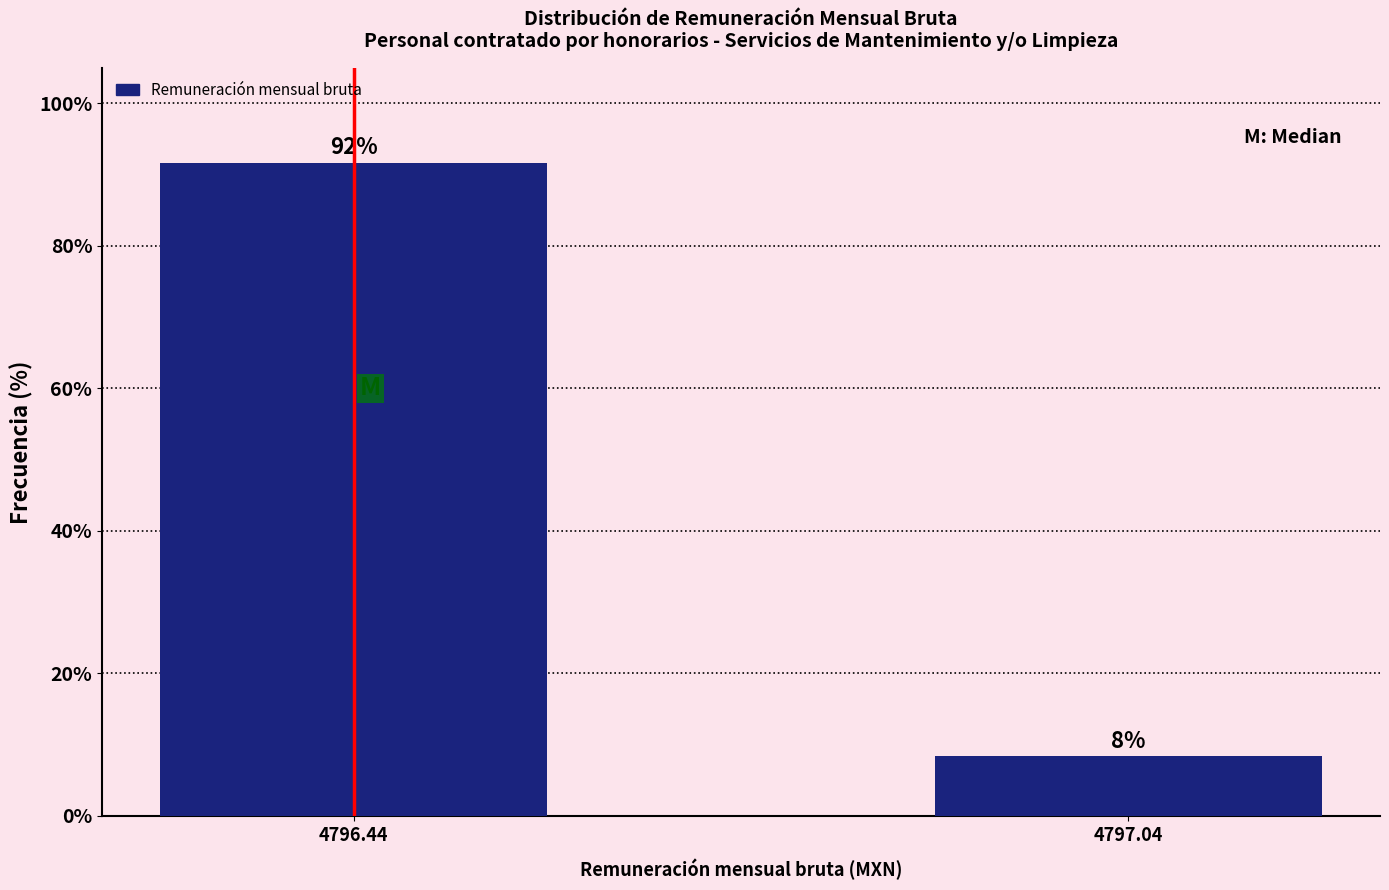

What is the sum of all values?

100.0